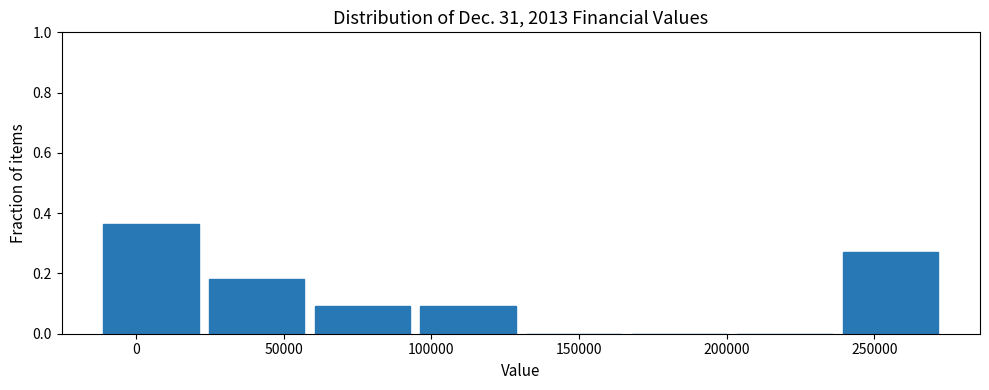

How tall is the bar that spans -15000 to 25000 on the x-axis? Neither the bar edges nor the heights are printed on the chart, so give them approximately, as read against the axes.

0.36